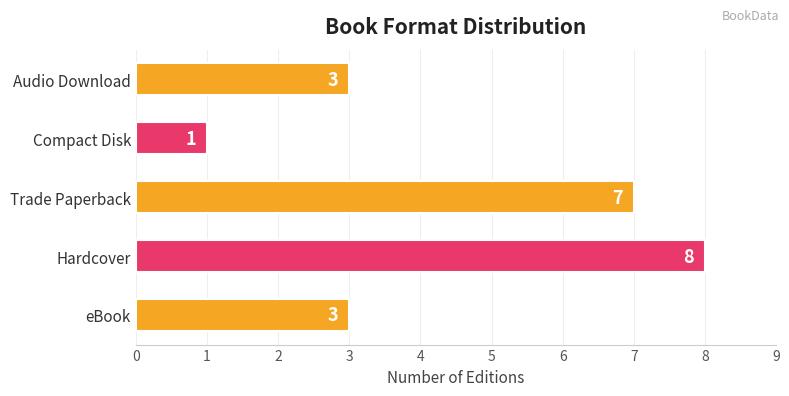

What is the ratio of the value at Trade Paperback to the value at eBook?

2.3